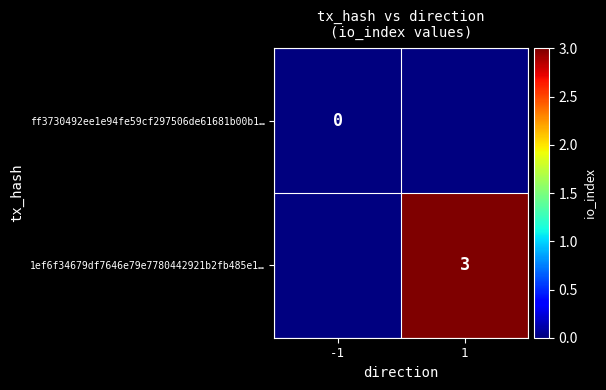

At how many categories does at least one series exceed 0?

1